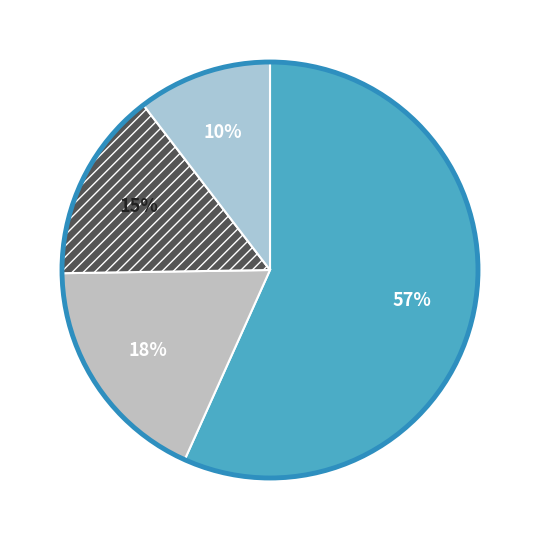

How many segments does this pie chart have?

4